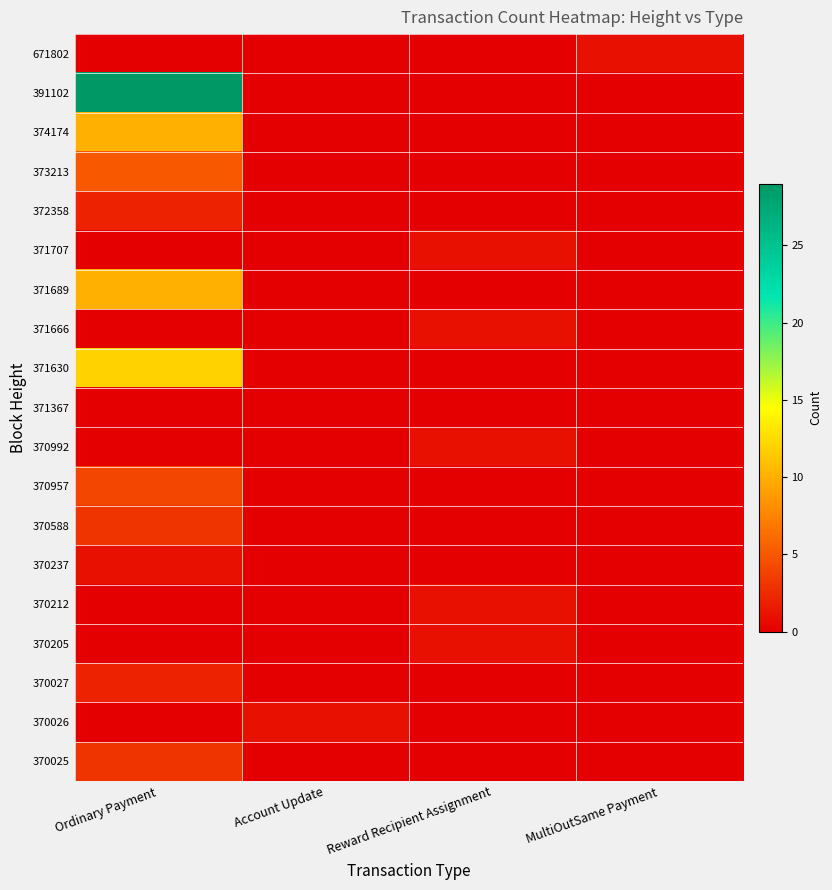

Which label corresponds to the largest value in the chart?

Ordinary Payment